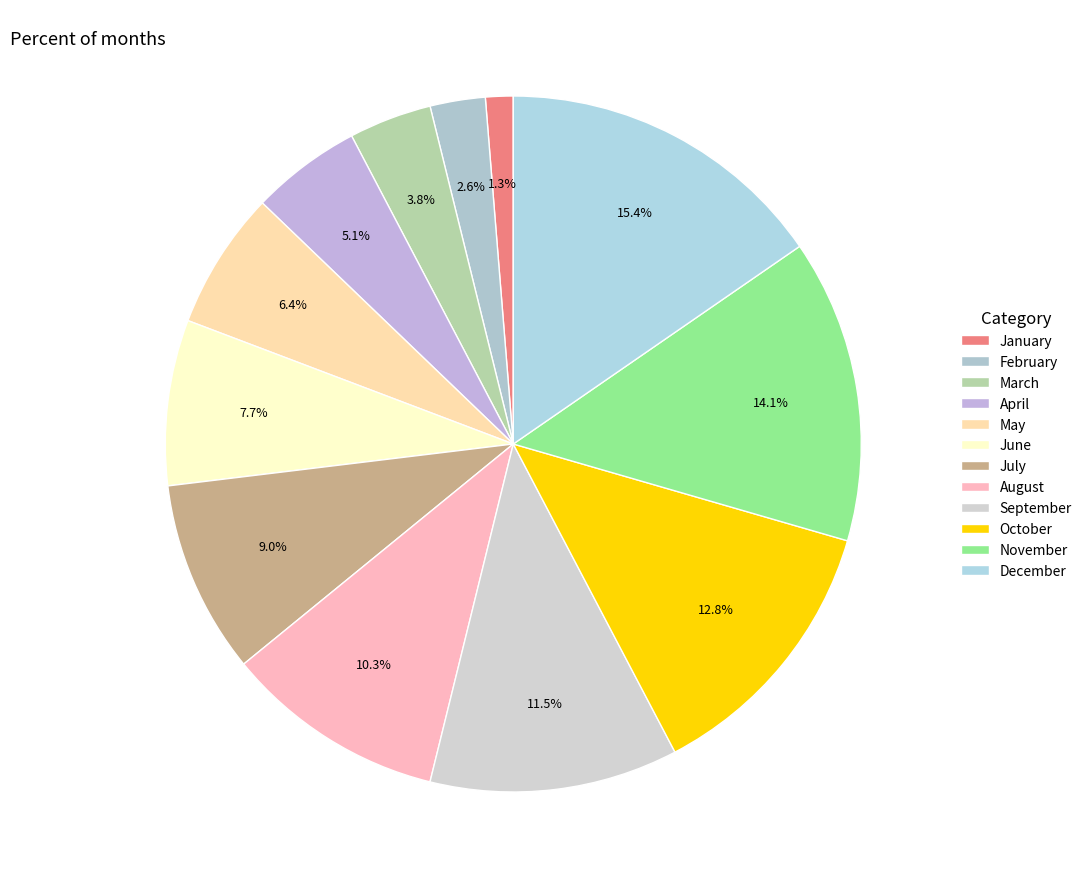

How many segments does this pie chart have?

12